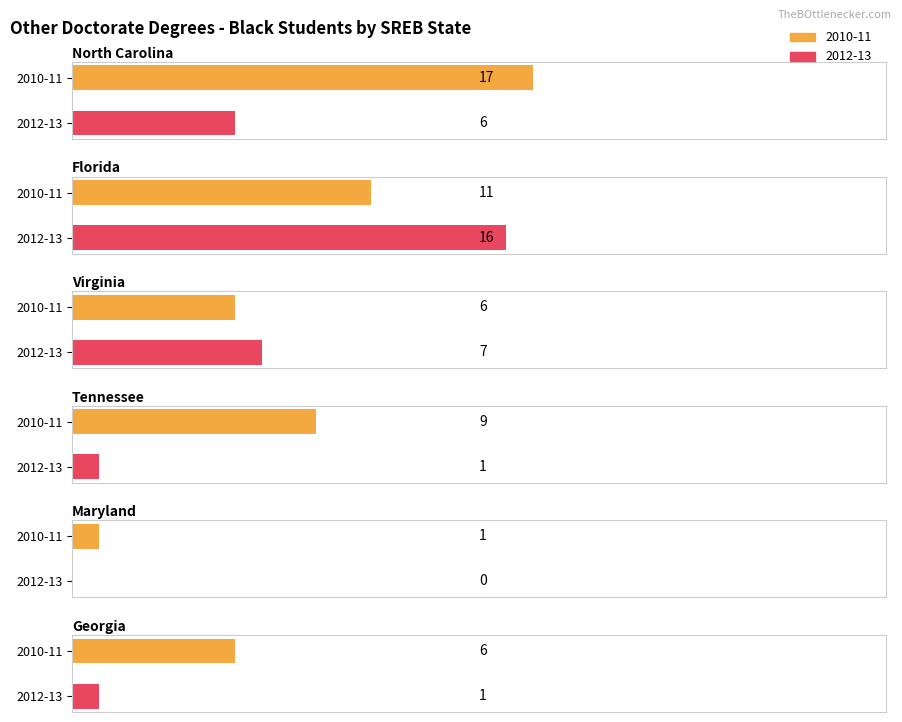

The value of 2009-10 at Georgia is 3. True or false?

False